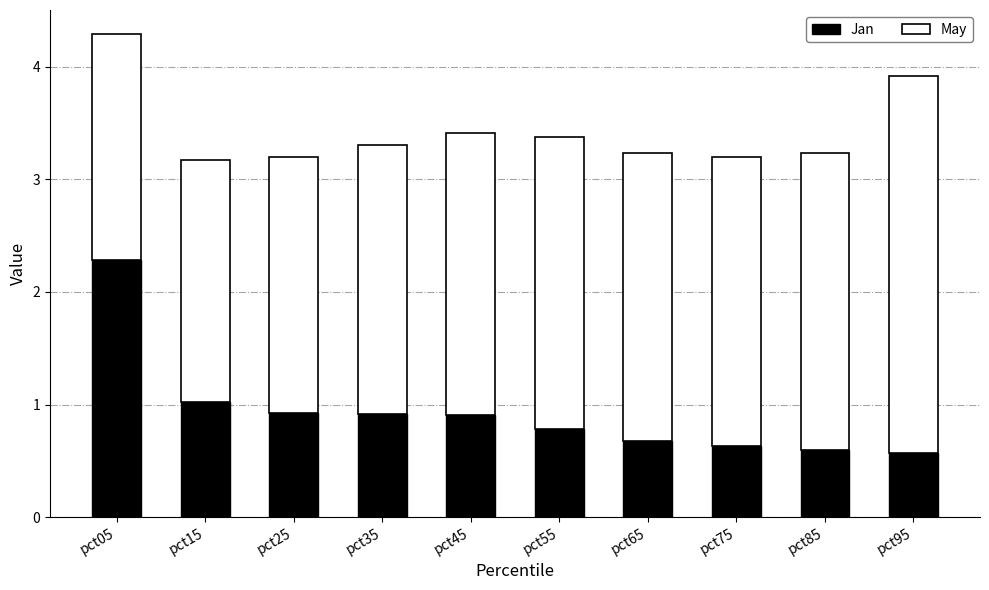

What is the sum of the Jan values at pct55 and pct45?

1.7